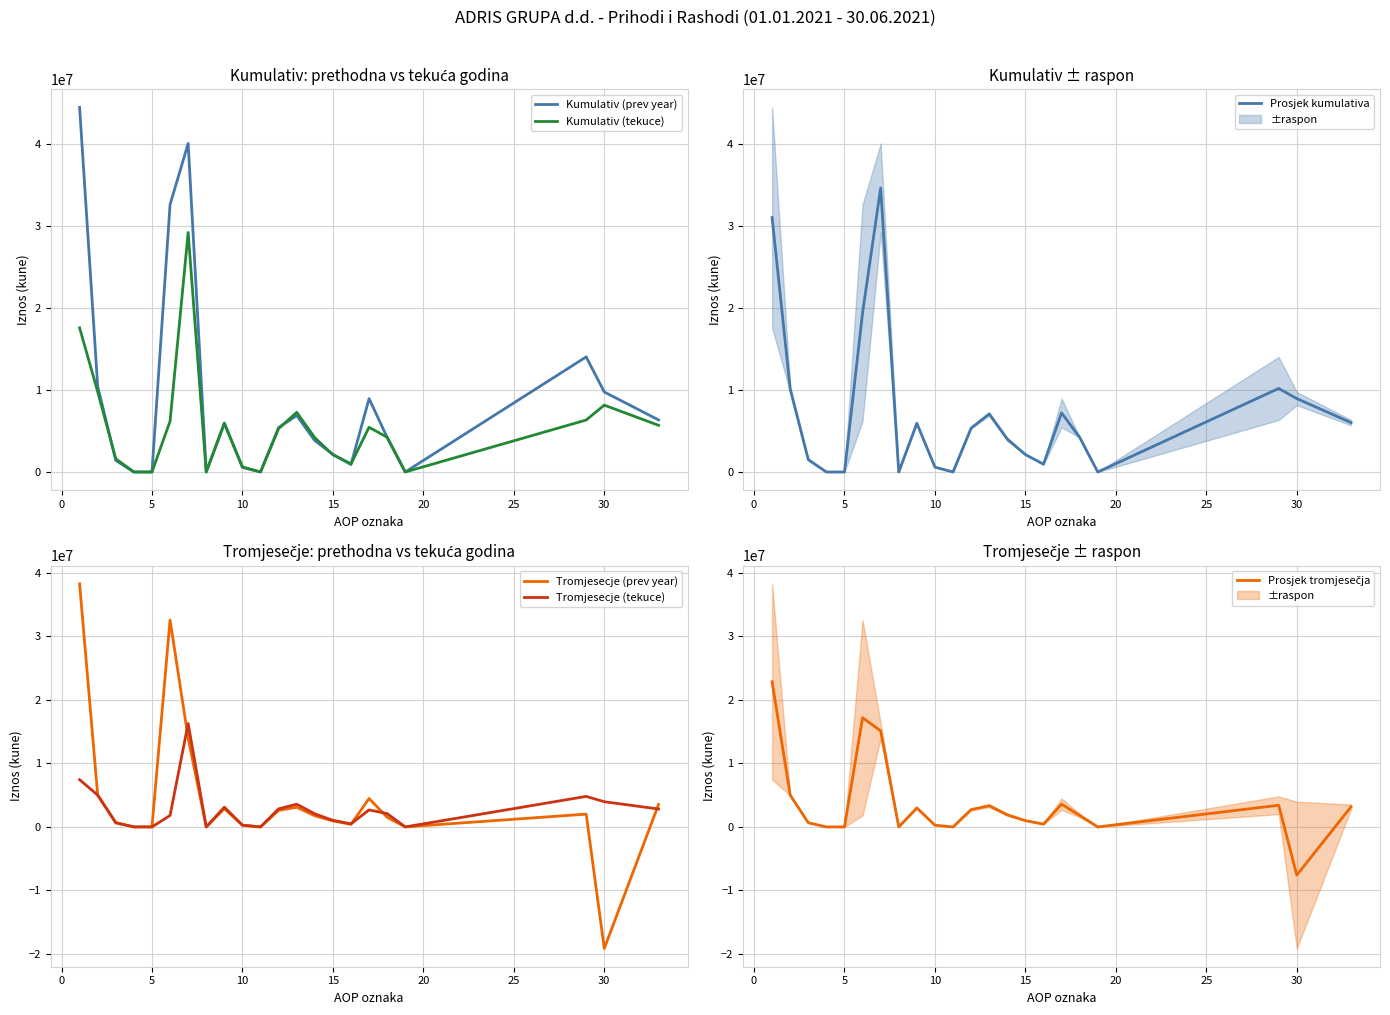

True or false: Kumulativ (prev year) has more than 0 points higher than both neighbors.

True